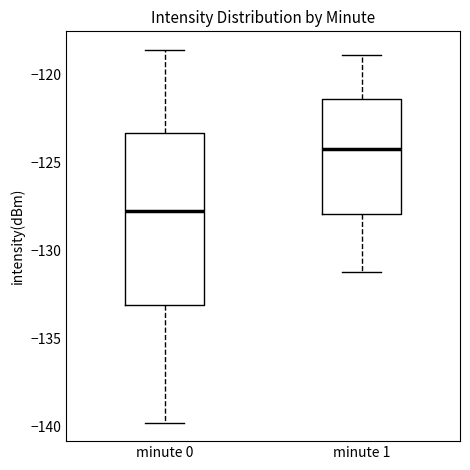

Reading left to right, transcribe this box plot: for each box, give where its median line is, the range the box spans, and where its two whiskers end, as read against the y-axis. The values are not printed on the chart, so give them approximately, as read against the axis.

minute 0: median -127.5, box -133.0 to -123.5, whiskers -139.5 to -118.5
minute 1: median -124.0, box -128.0 to -121.5, whiskers -131.0 to -119.0